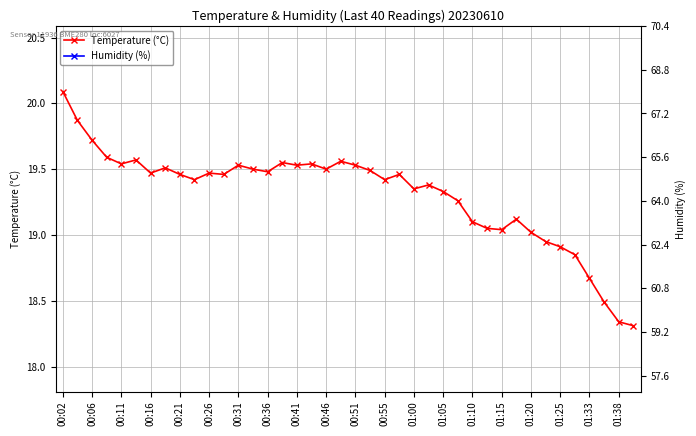

True or false: Temperature (°C) has more than 0 interior local peaks.

True